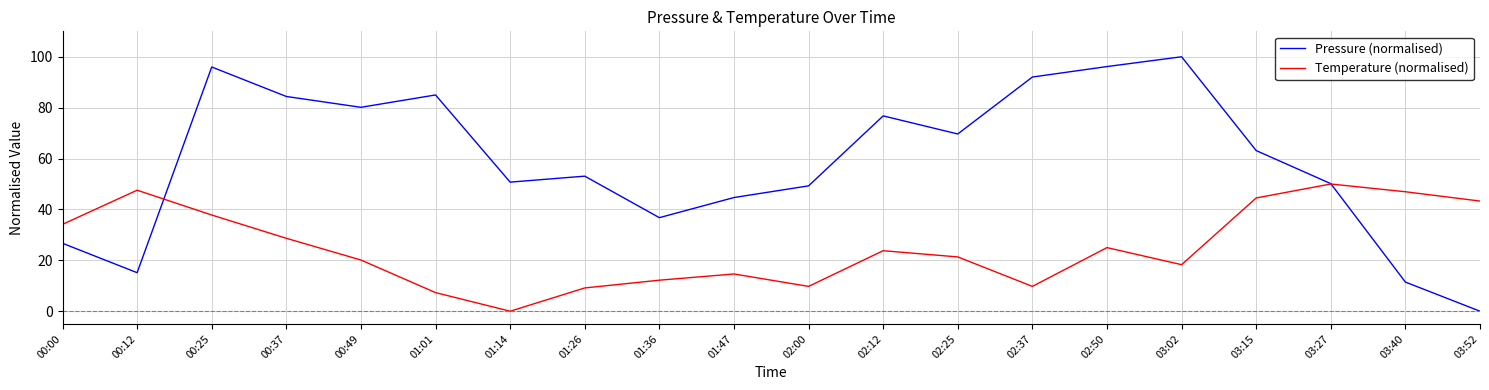

At which label does Pressure (normalised) reach its minimum?

03:52